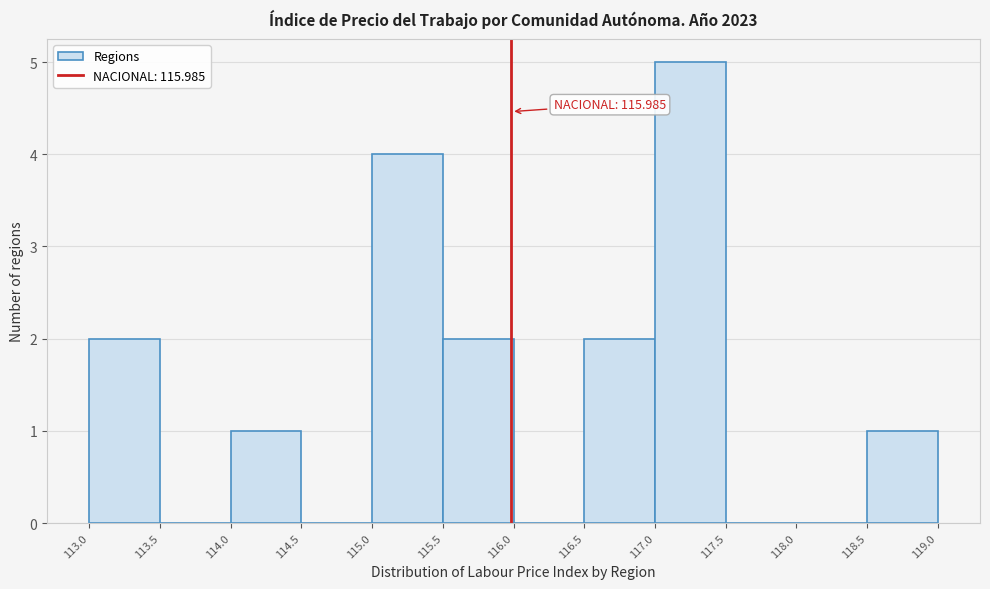

Over which range of the x-axis is the bar tallest?

117.0 to 117.5